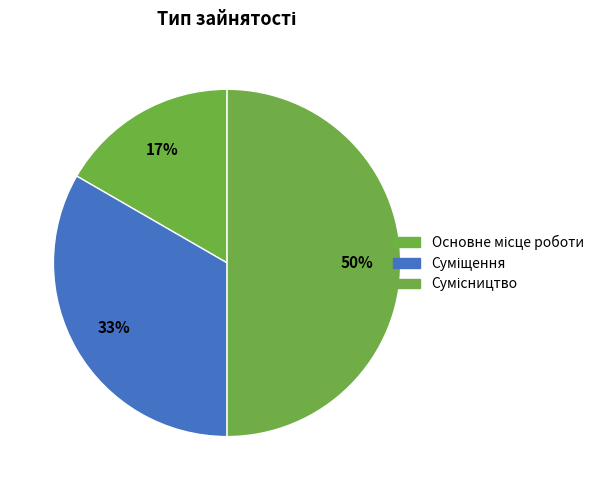

How many slices are in this pie chart?

3